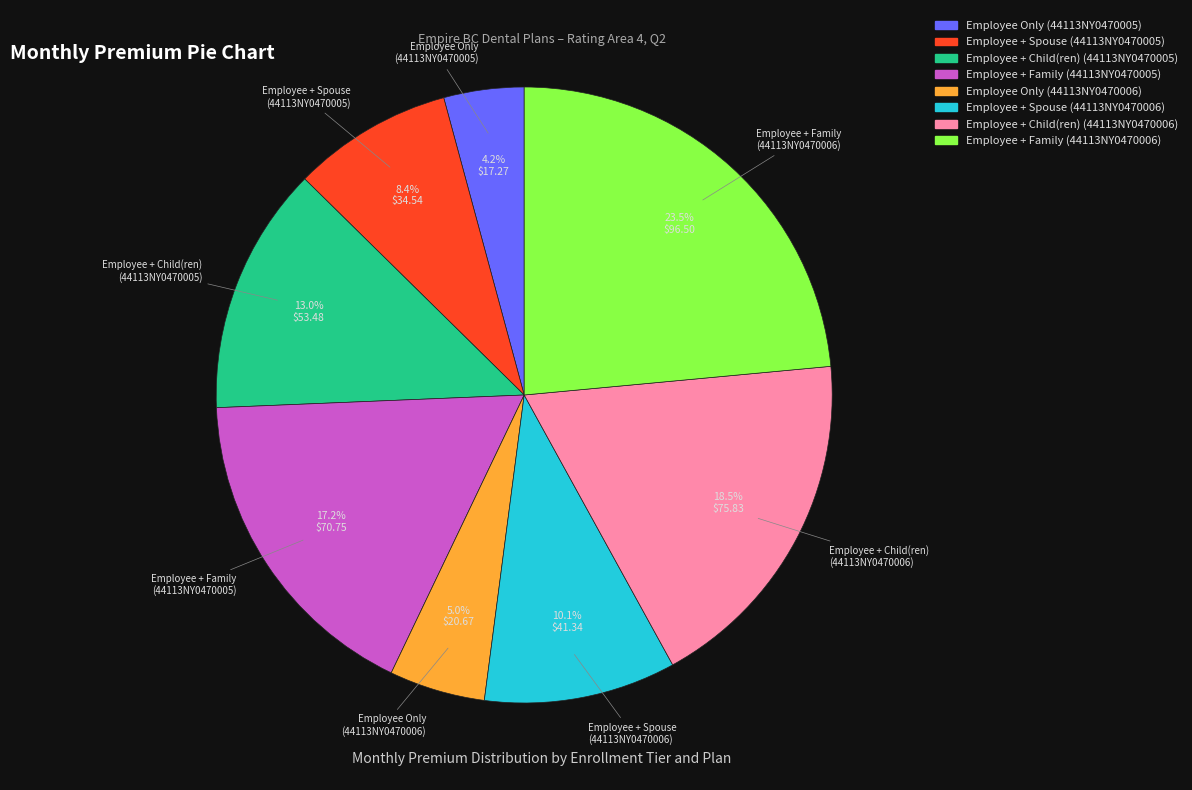

Approximately how many times larger is the value at Employee Only (44113NY0470005) compared to Employee + Child(ren) (44113NY0470006)?

0.2